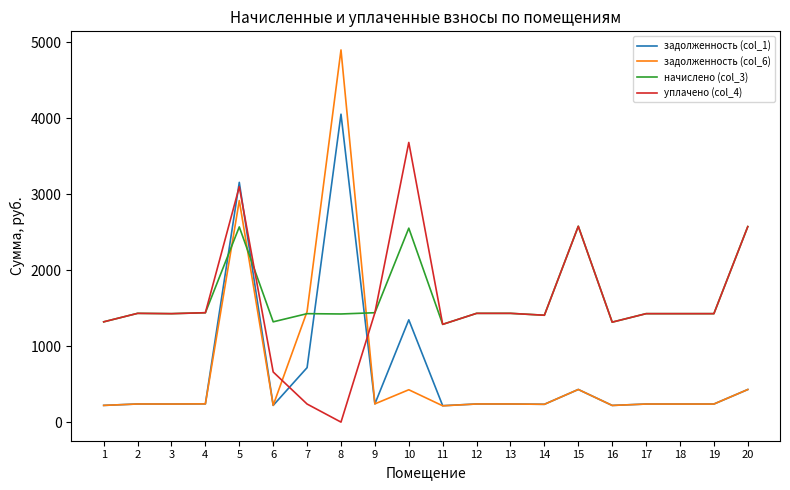

The value of начислено (col_3) at 8 is 1424.2. True or false?

True